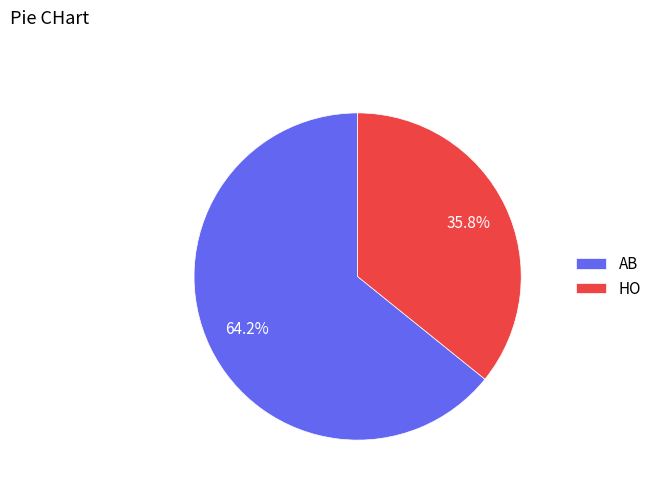

Rank the categories by value from lowest to highest.

HO, AB